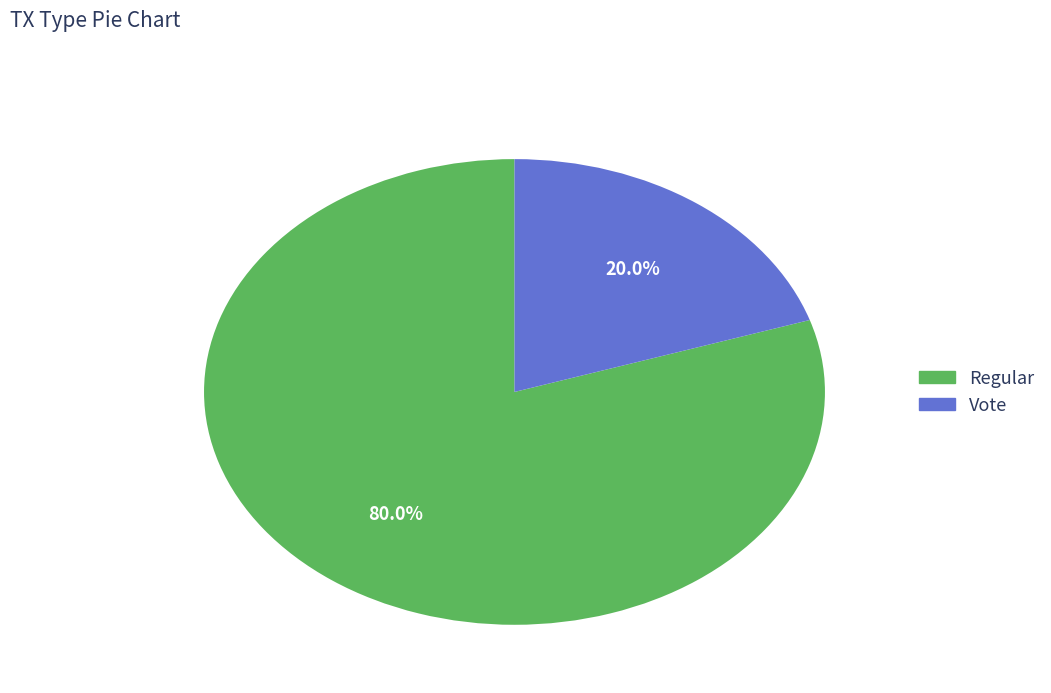

Approximately how many times larger is the value at Regular compared to Vote?

4.0